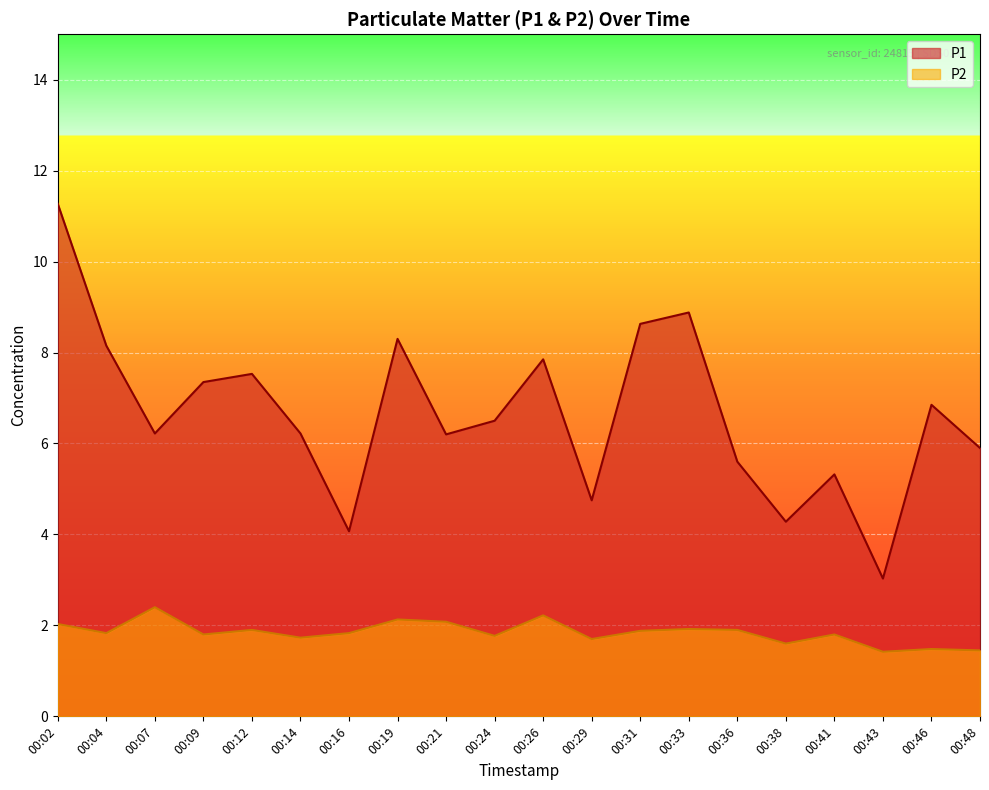

True or false: P2 and P1 cross at least once.

False